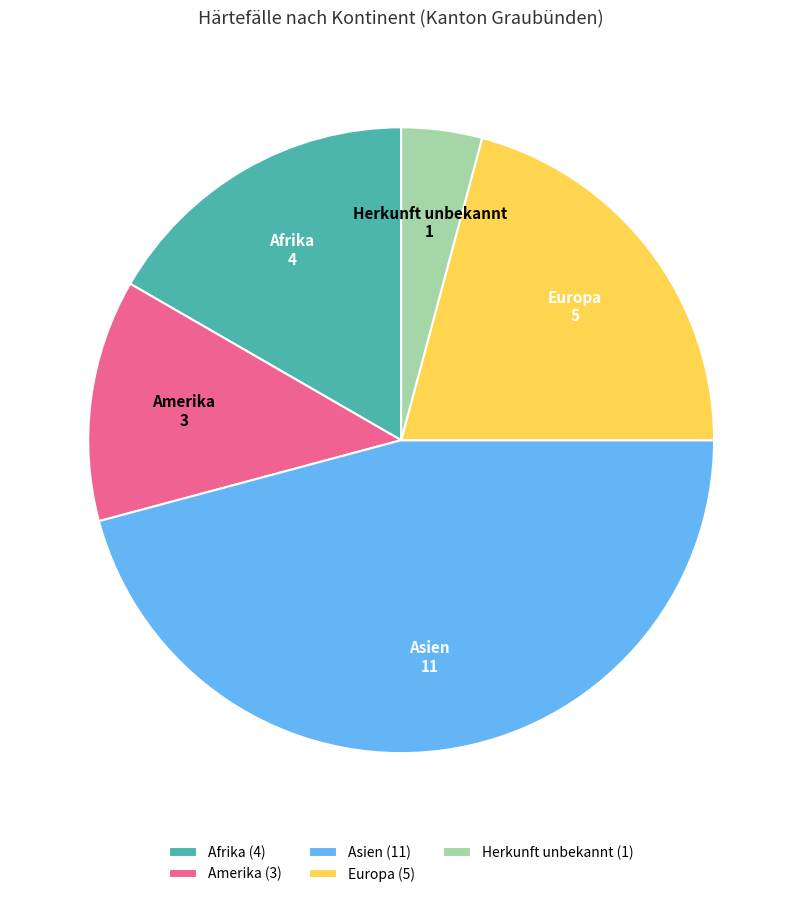

Is it true that Amerika is 12% of the pie?

True